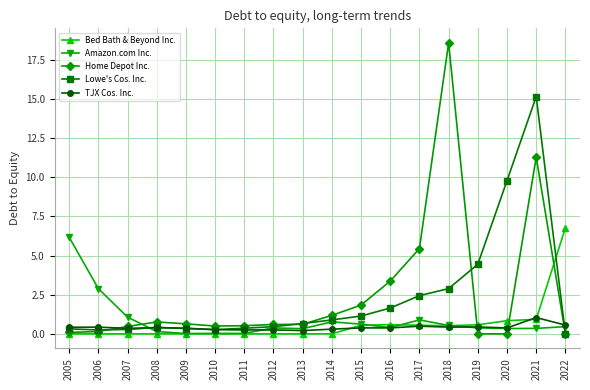

How many data points in Lowe's Cos. Inc. are above 0?

17